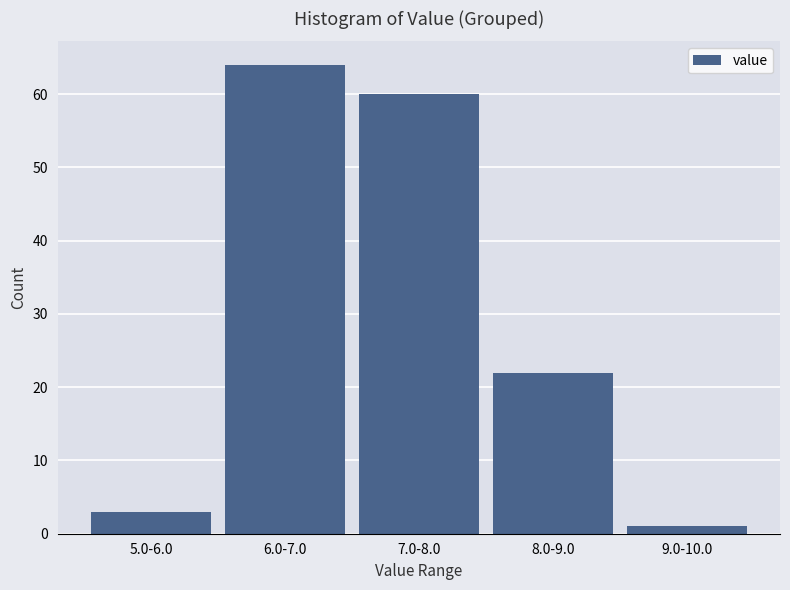

Reading left to right, transcribe all the data shown in this chart.

5.0-6.0=3	6.0-7.0=64	7.0-8.0=60	8.0-9.0=22	9.0-10.0=1